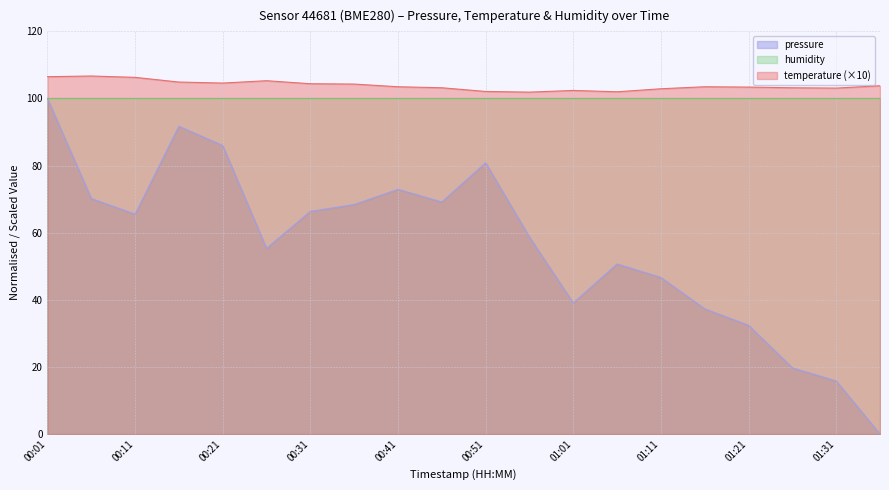

Which series changed the most between 01:11 and 01:31?

pressure